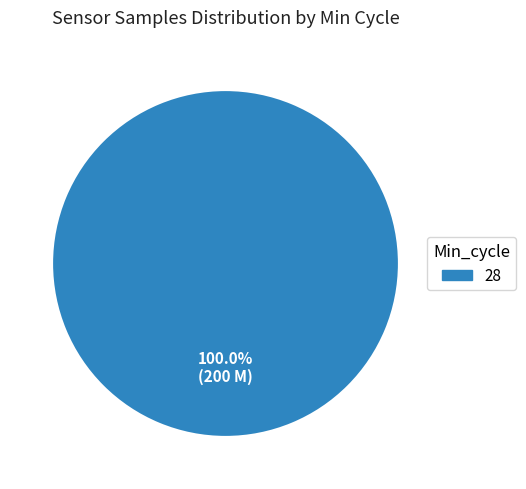

Does 28 account for over 50% of the chart?

Yes